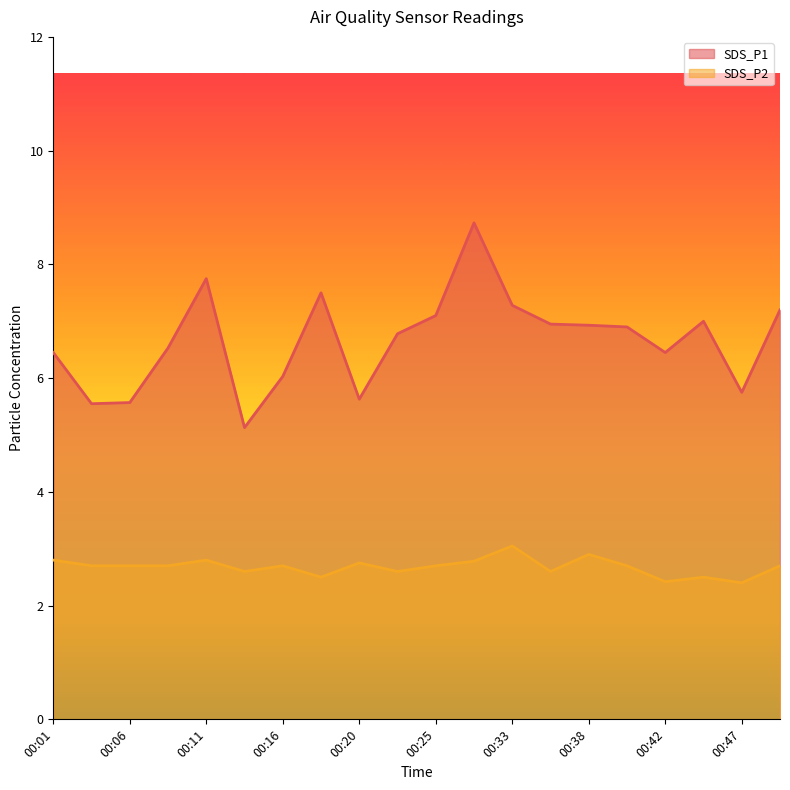

What is the approximate value of SDS_P1 at 00:03?

5.5